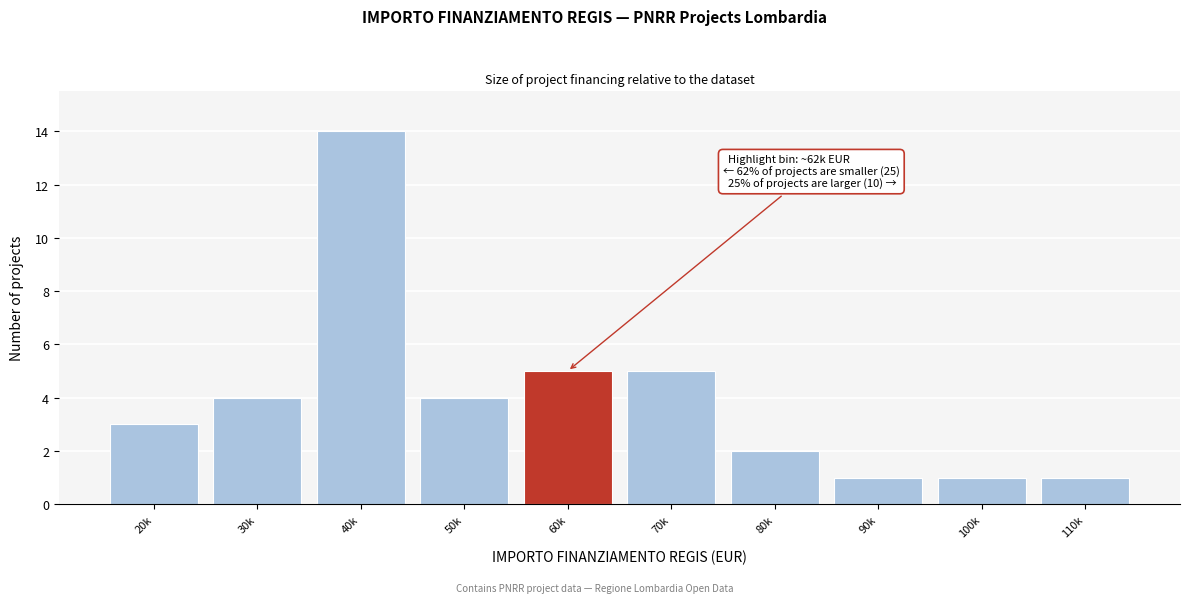

Reading left to right, transcribe all the data shown in this chart.

20k=3	30k=4	40k=14	50k=4	60k=5	70k=5	80k=2	90k=1	100k=1	110k=1